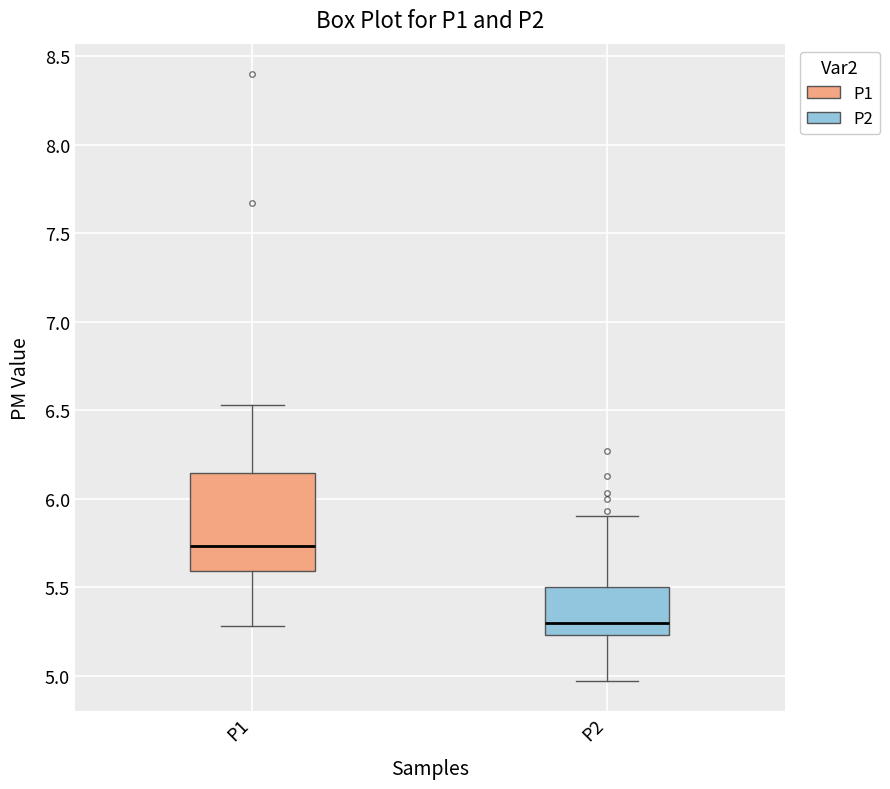

Reading left to right, read every box against the y-axis: the position of its median line, the range the box covers, and the ends of its whiskers. The values are not printed on the chart, so give them approximately, as read against the axis.

P1: median 5.75, box 5.60 to 6.15, whiskers 5.30 to 6.55
P2: median 5.30, box 5.25 to 5.50, whiskers 4.95 to 5.90